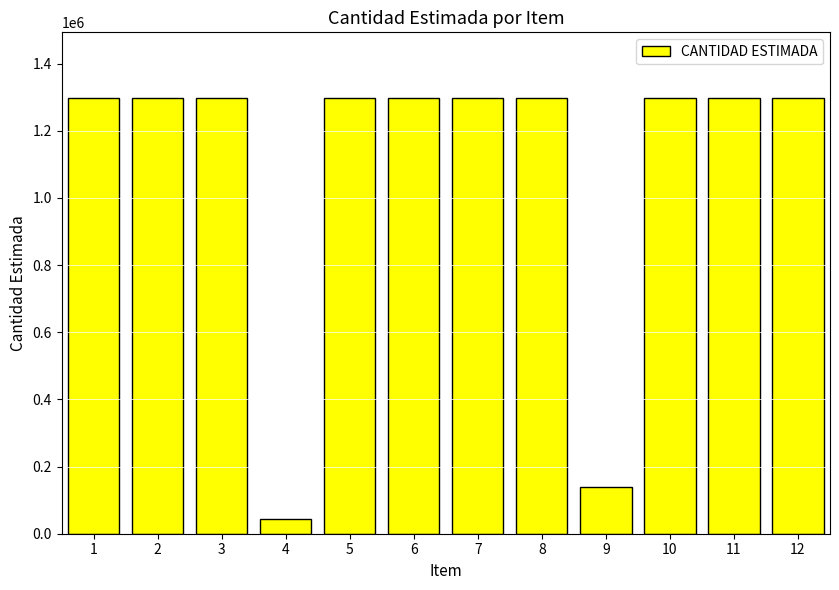

Which label corresponds to the smallest value in the chart?

4